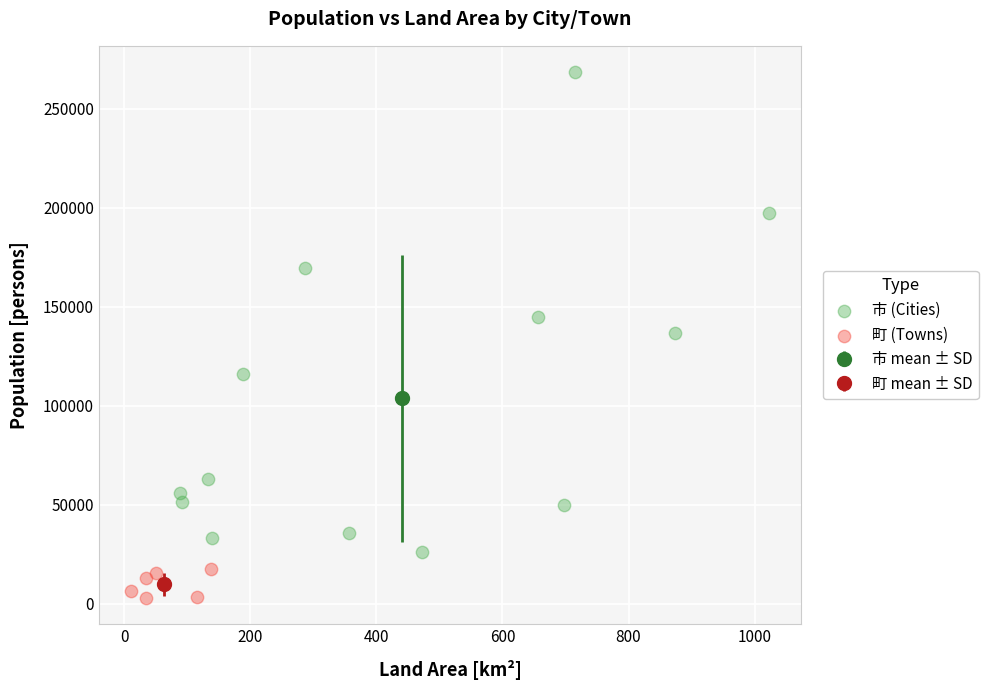

Which series reaches the minimum Y coordinate?

町 (Towns)